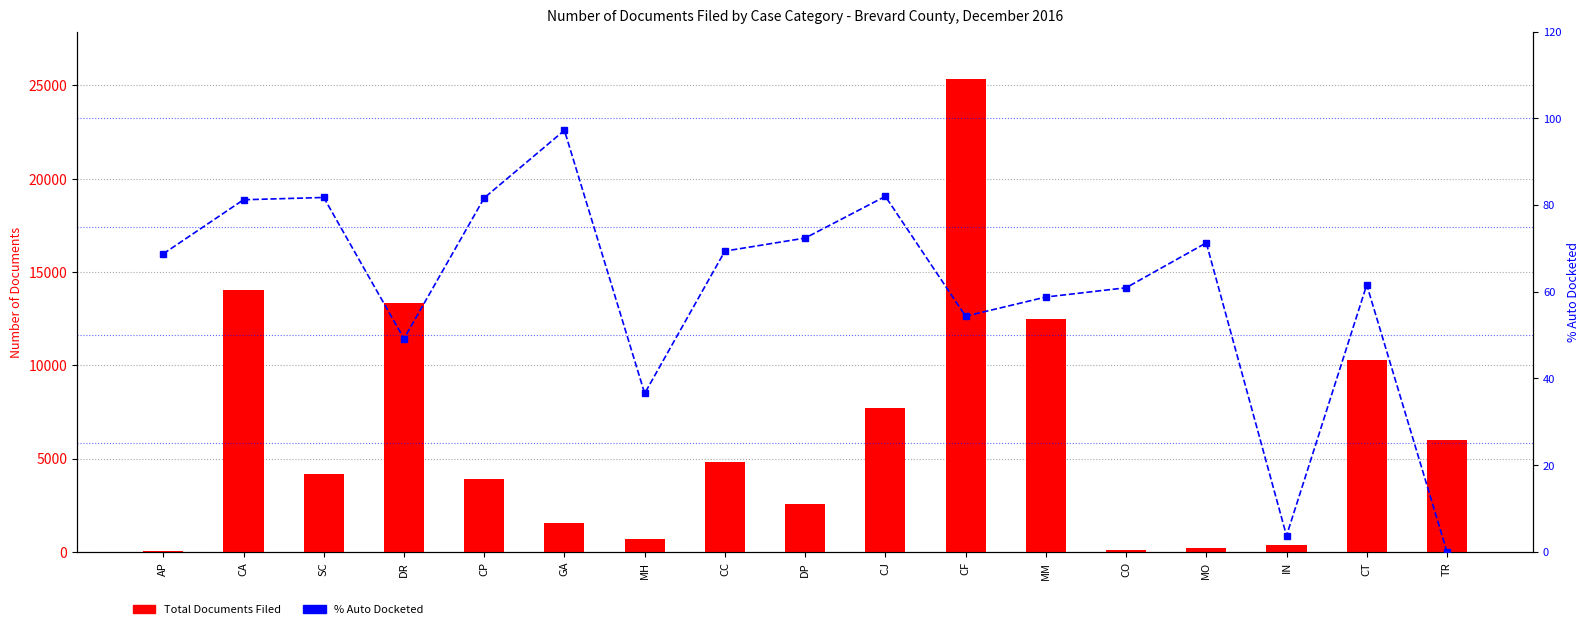

What is the highest value of the % Auto Docketed series?

97.2